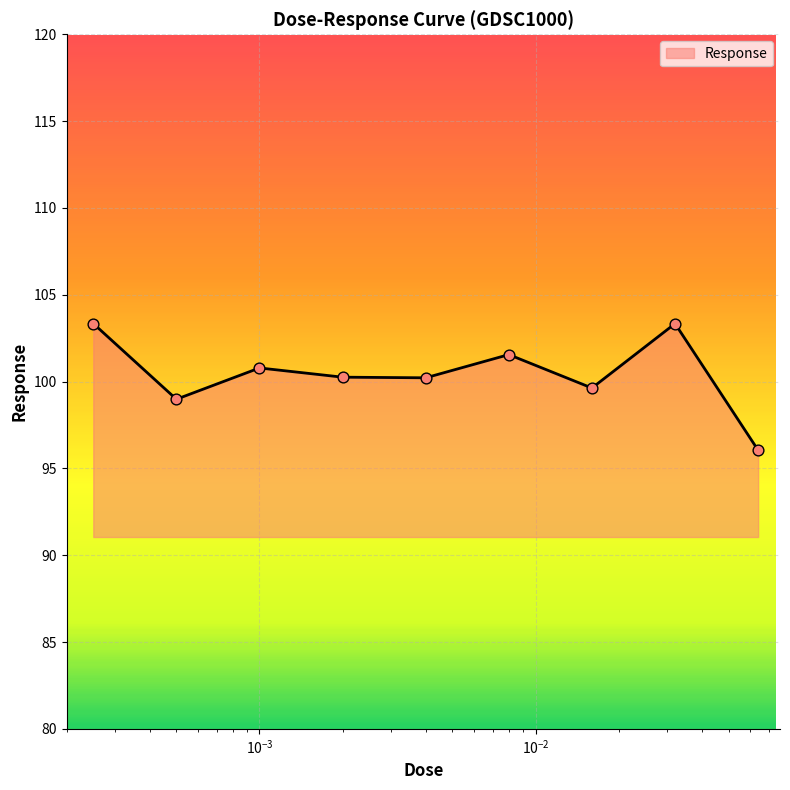

What is the maximum value shown in the chart?

103.3